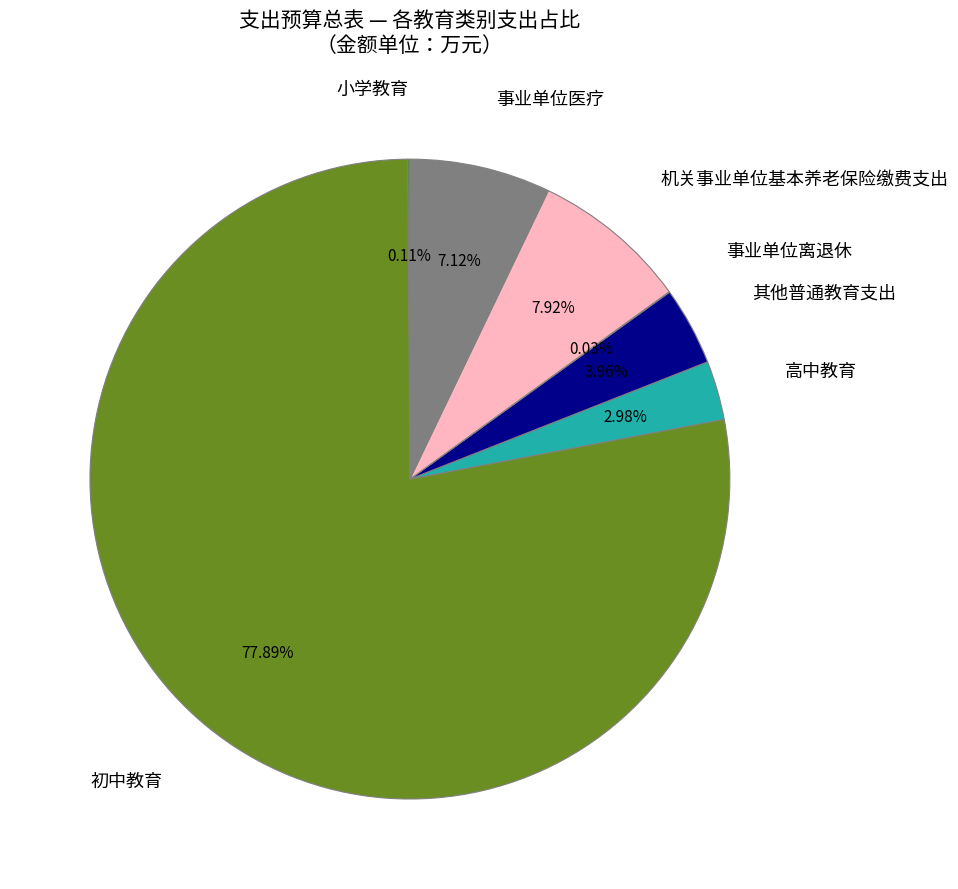

Is there a majority slice in this chart?

Yes